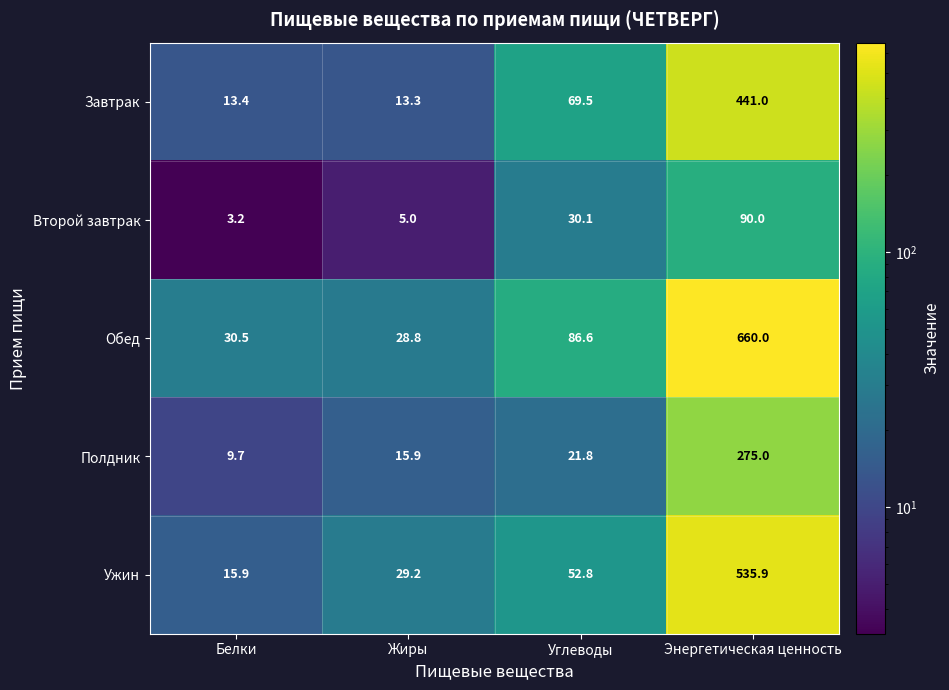

Rank the categories by Завтрак value from highest to lowest.

Энергетическая ценность, Углеводы, Белки, Жиры